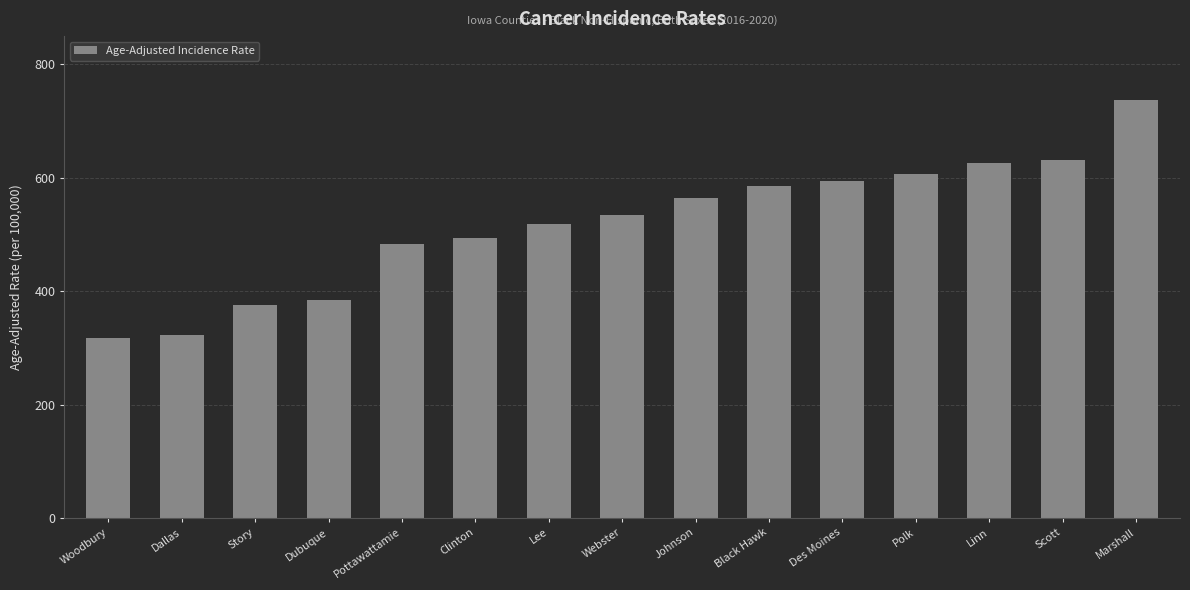

The chart shows a value of 737.9 at Marshall. True or false?

True